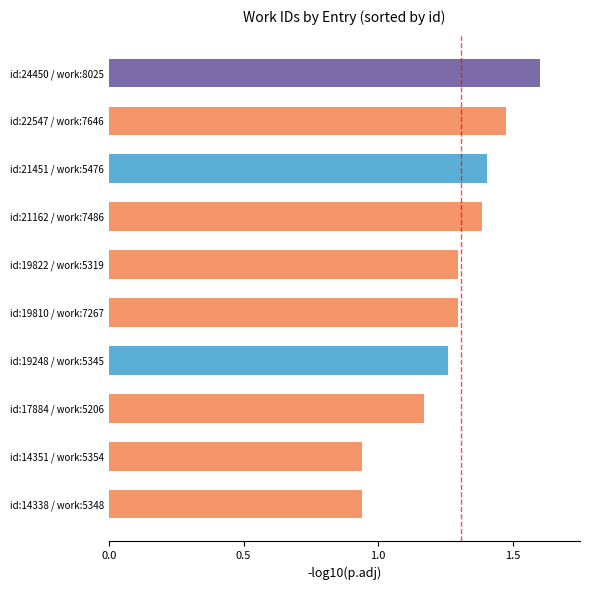

What is the difference between the second highest and second lowest values?

0.5